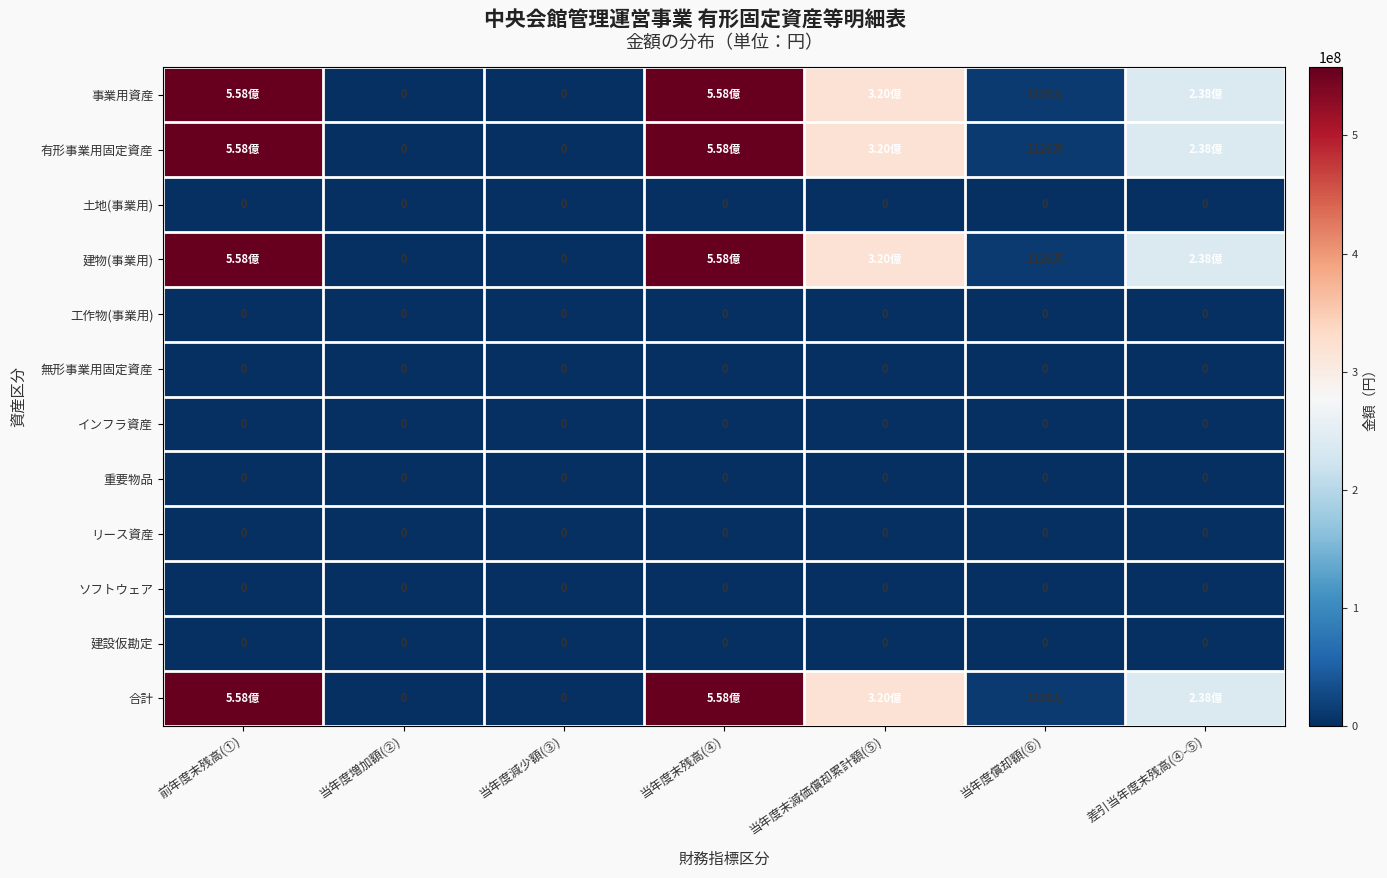

True or false: 建物(事業用) has a value of 14879045 at 当年度償却額(⑥).

False